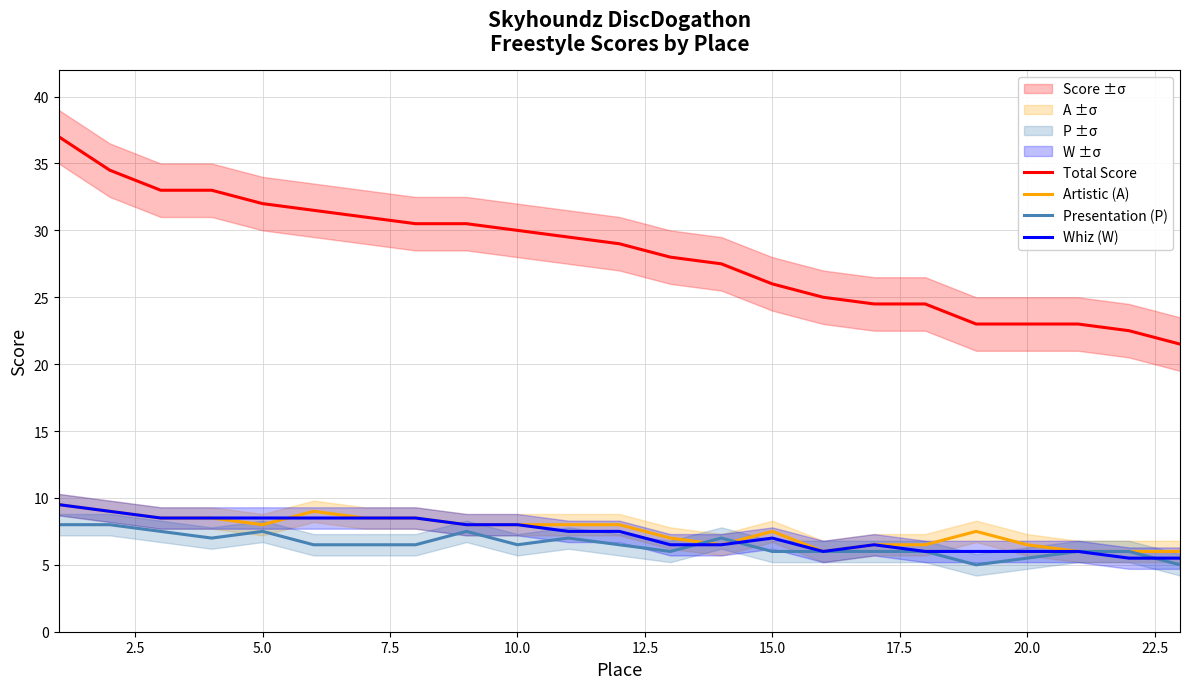

What is the maximum value for Total Score?

37.0